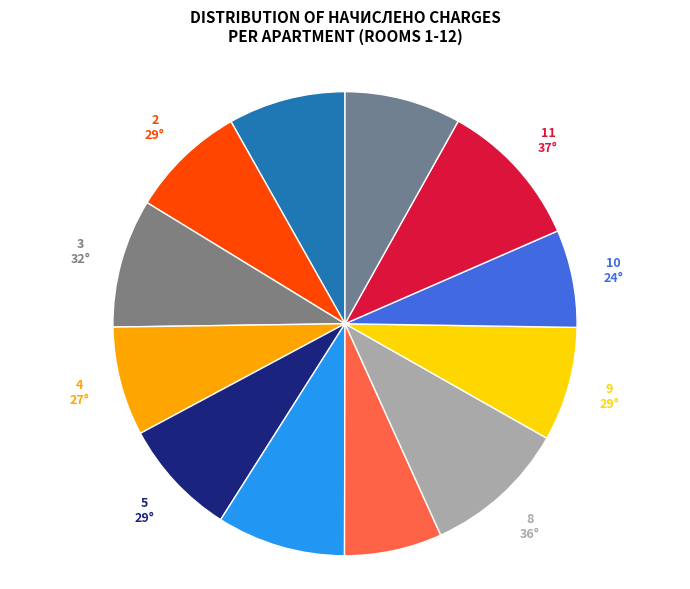

Approximately how many times larger is the value at 5 compared to 8?

0.8